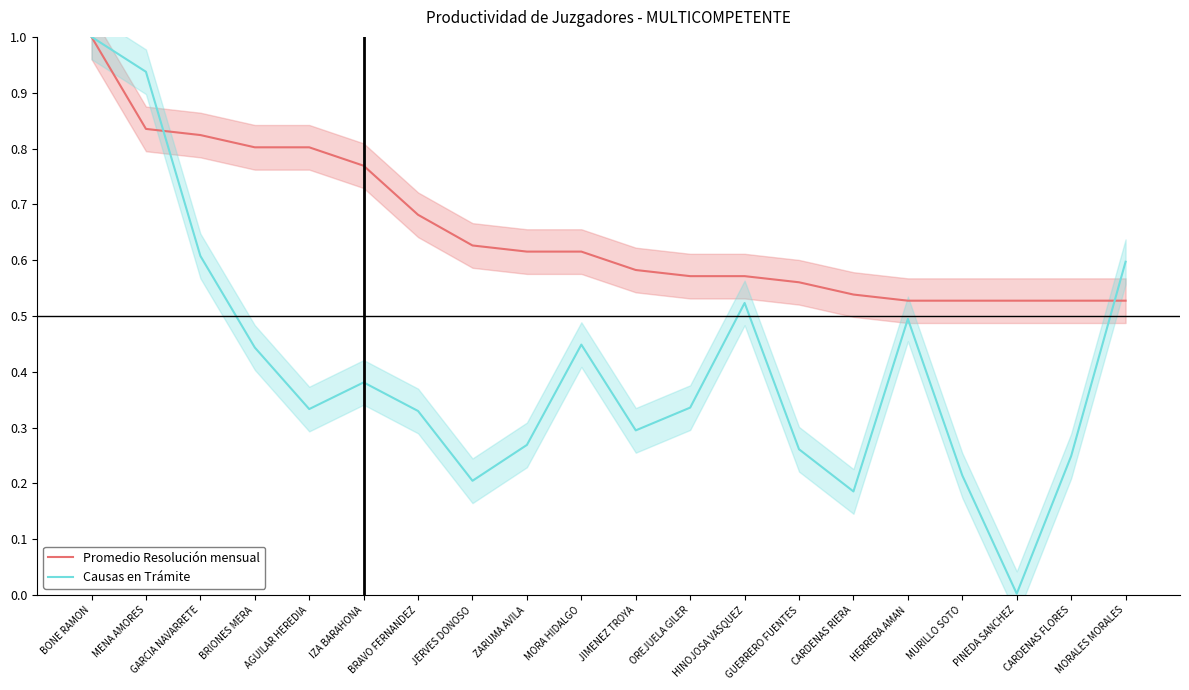

What is the difference between the maximum and second lowest values in the Promedio Resolución mensual series?

0.5